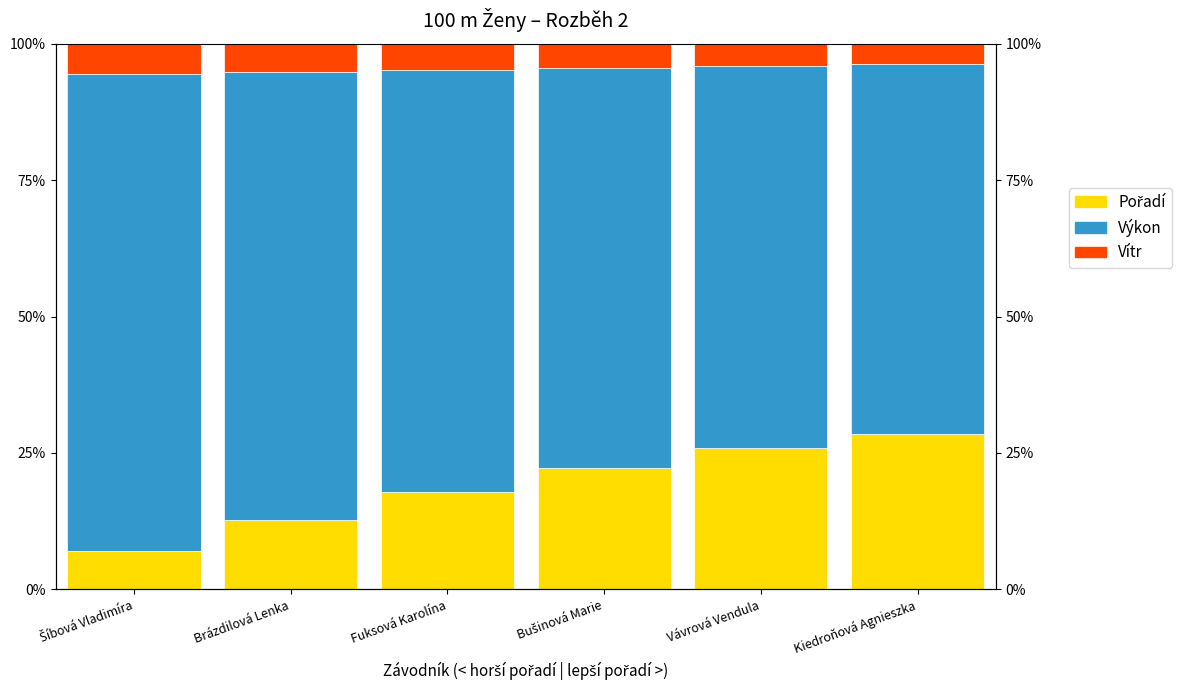

How many data points in Pořadí are above 22?

3